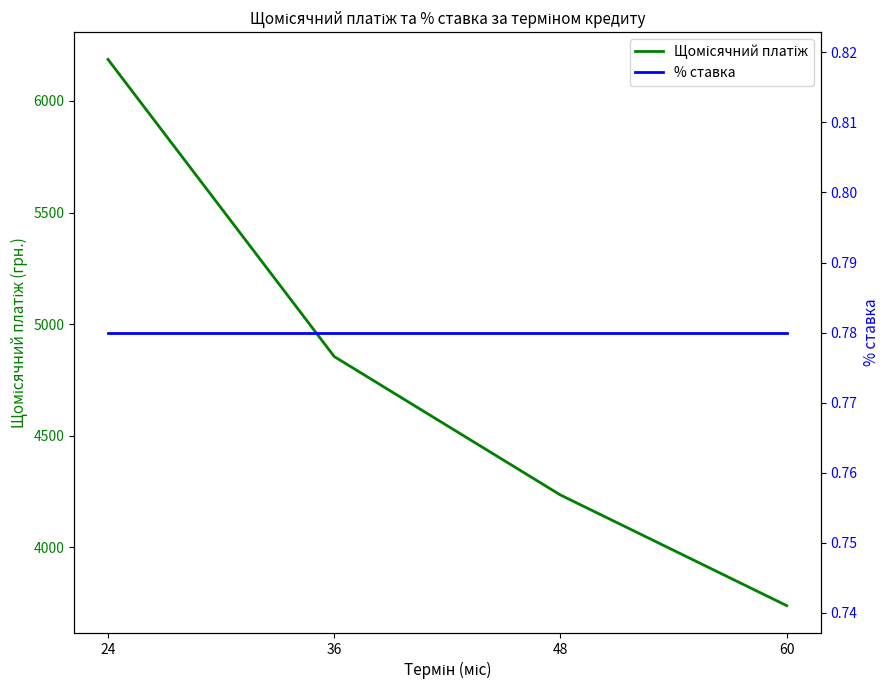

What is the difference between the highest and lowest values at 36?

4854.0